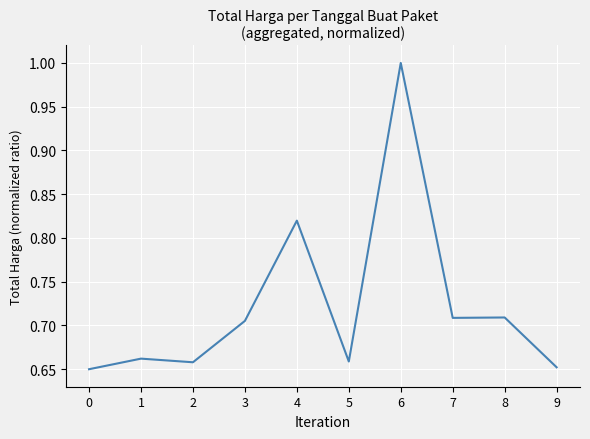

What is the greatest value displayed?

1.0